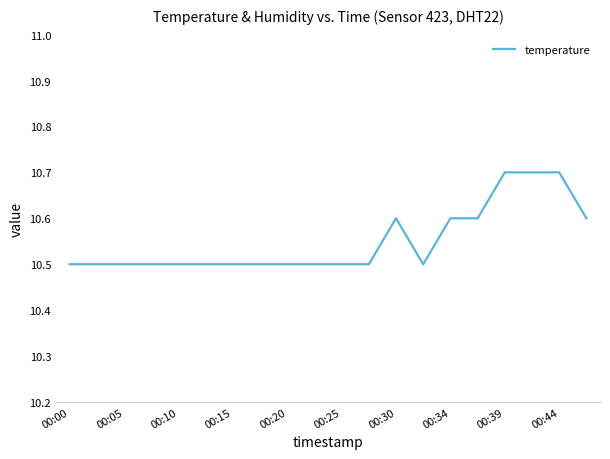

How many lines are shown in the chart?

1